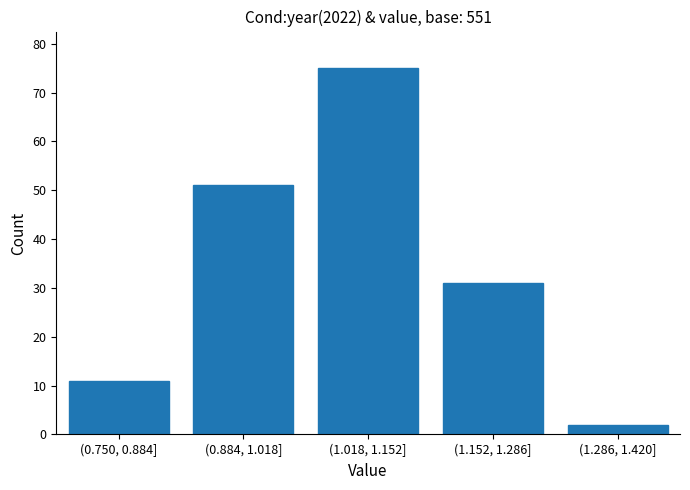

Reading right to left, extract all data points from this chart.

(1.286, 1.420]=2	(1.152, 1.286]=31	(1.018, 1.152]=75	(0.884, 1.018]=51	(0.750, 0.884]=11